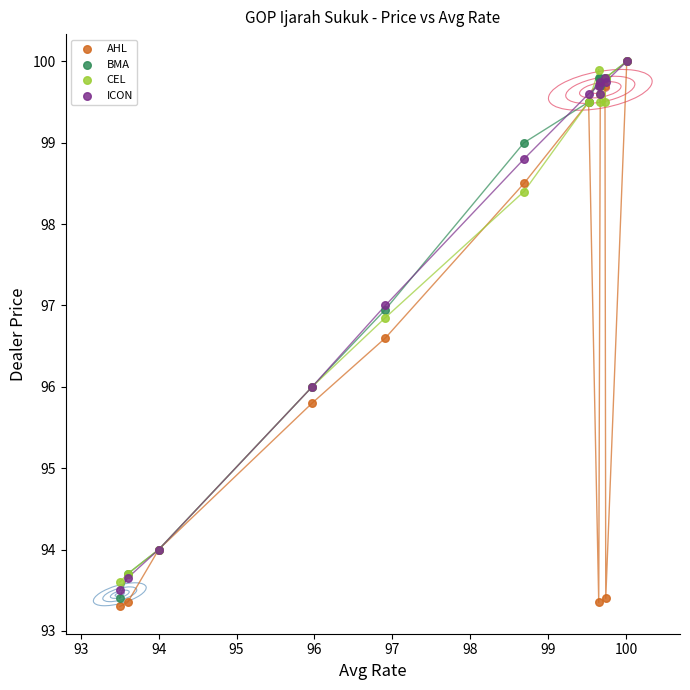

Which series has the largest Y range (max minus min)?

AHL